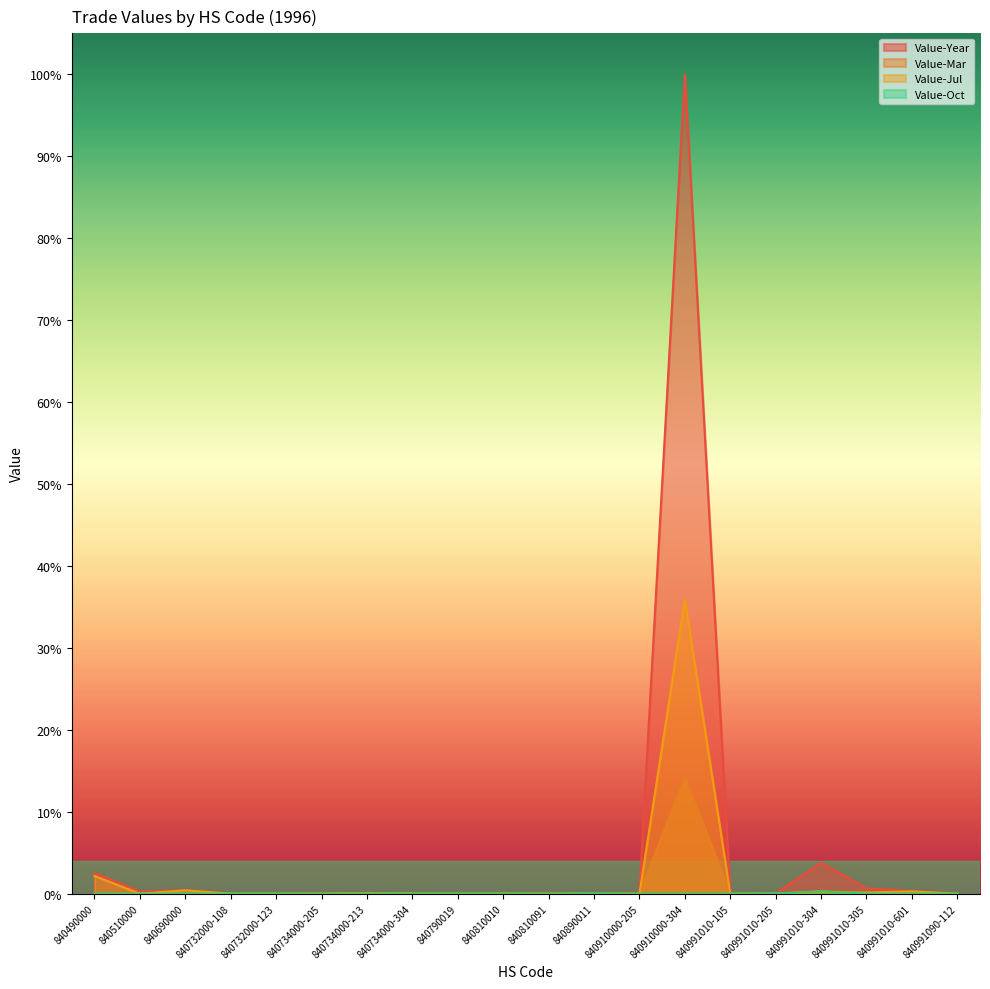

At which label does Value-Year reach its minimum?

840991010-205